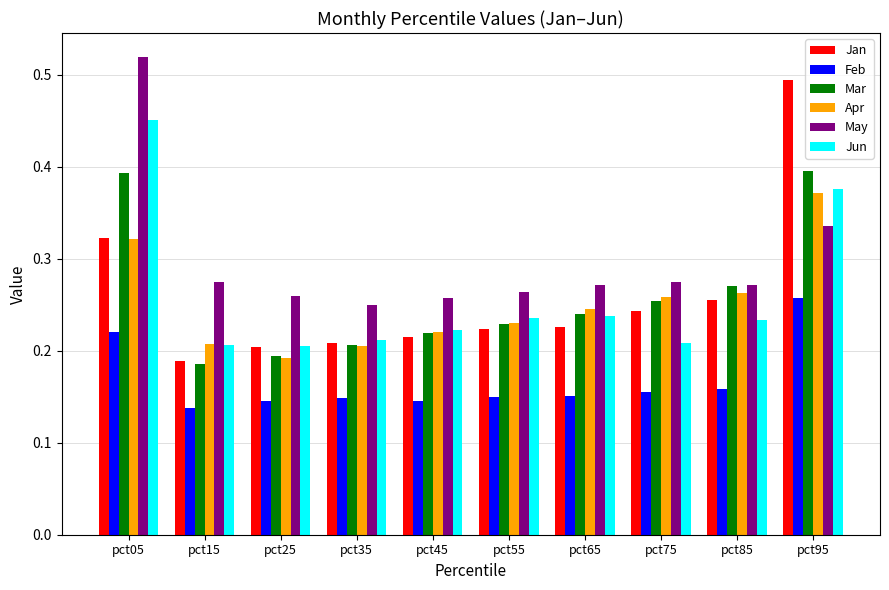

Rank the series by their maximum value, from lowest to highest.

Feb, Apr, Mar, Jun, Jan, May